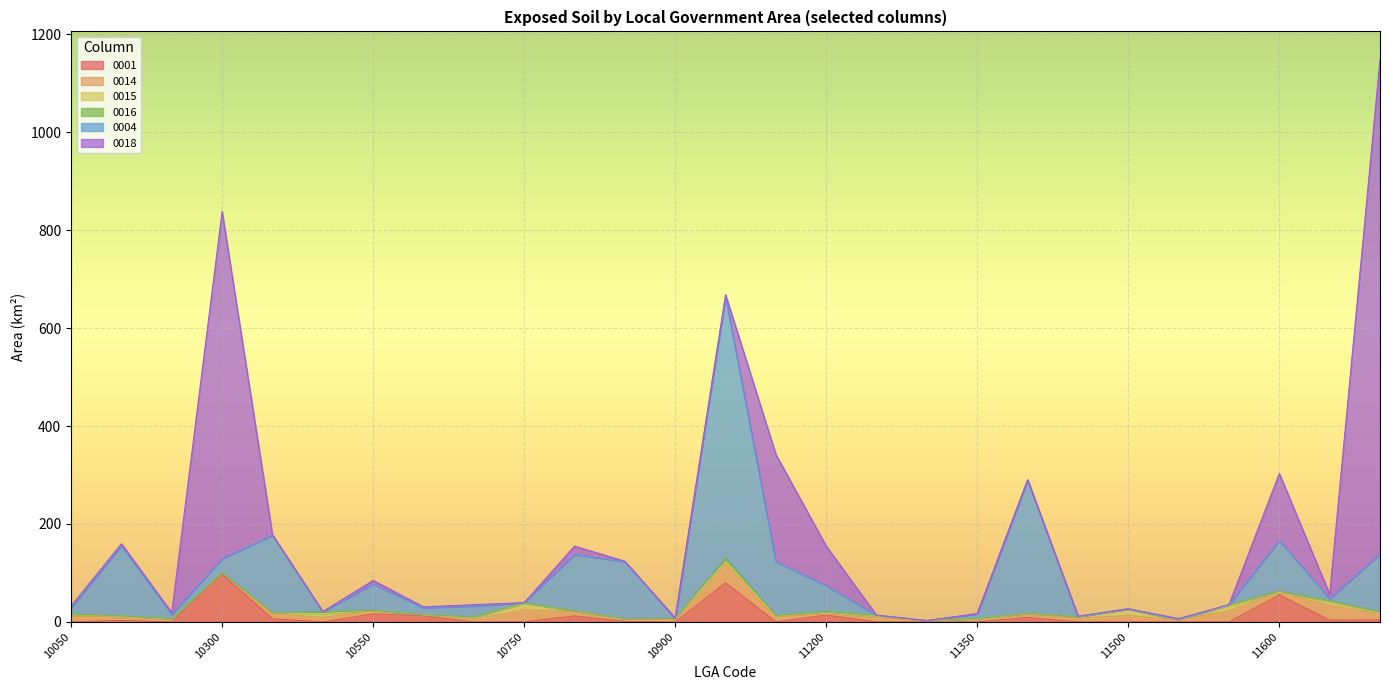

What are all the series names shown in the legend?

0001, 0014, 0015, 0016, 0004, 0018